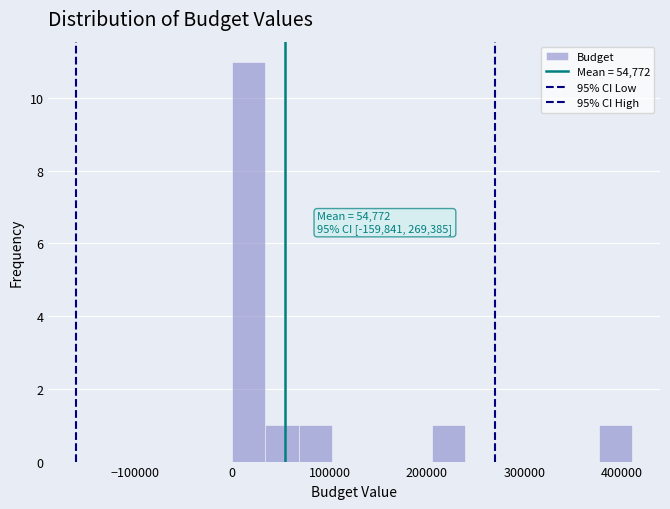

Read against the x-axis, roughly where is the centre of the tallest bar?

20000